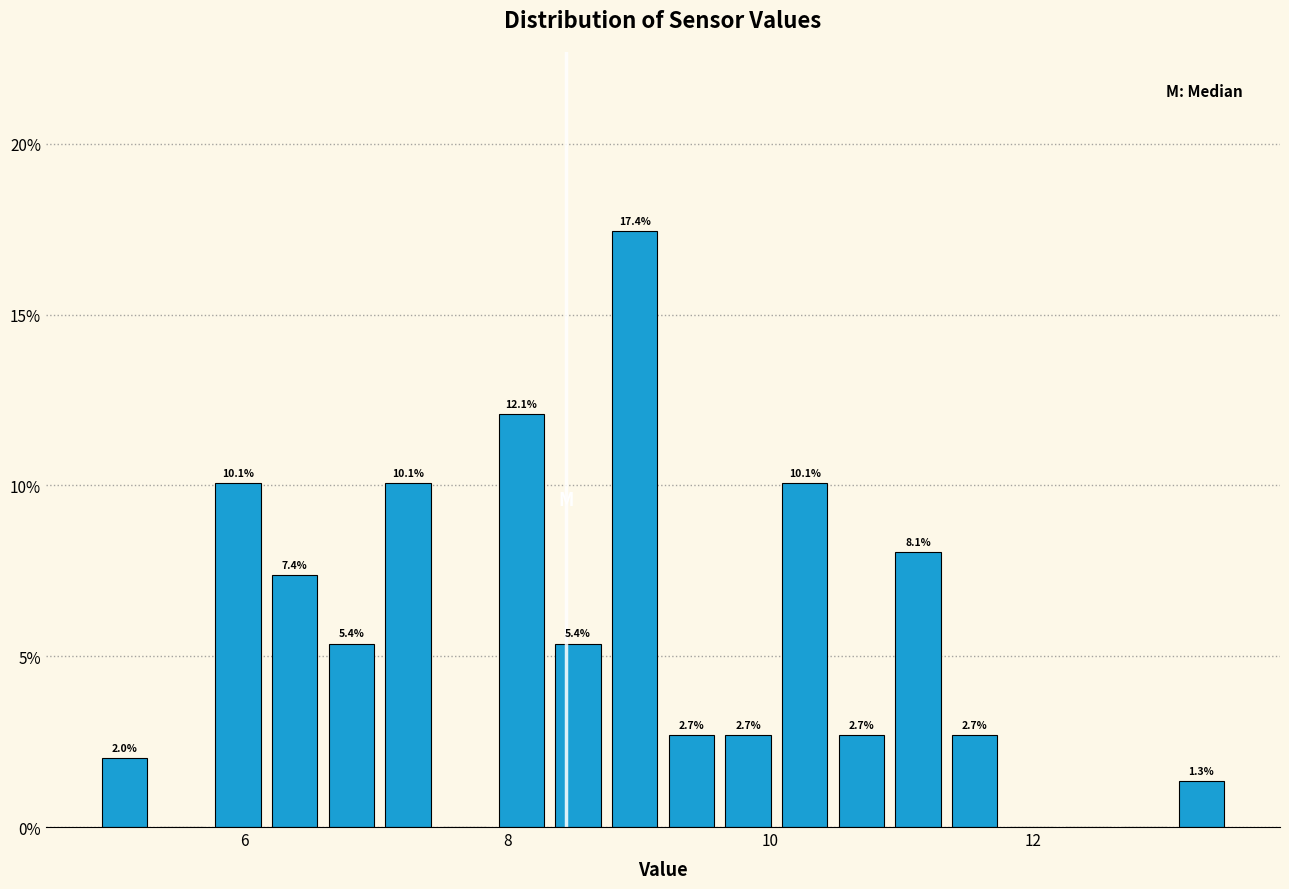

Around what value on the x-axis is the tallest bar? Give the approximate position of its centre, as read against the axis.

9.0